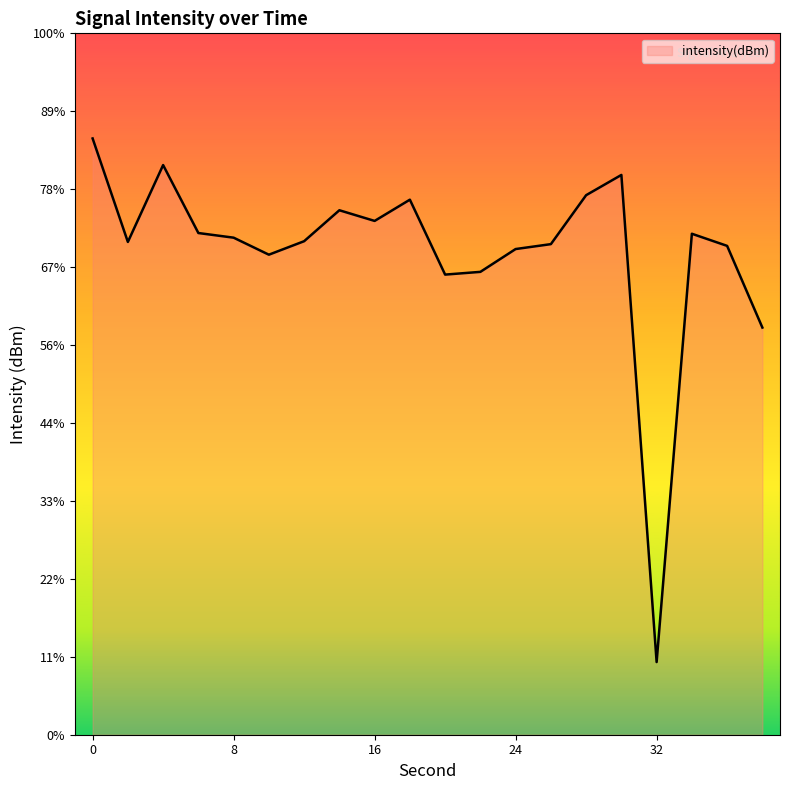

List the labels in order of value, smallest first.

32, 38, 20, 22, 10, 24, 36, 26, 2, 12, 8, 34, 6, 16, 14, 18, 28, 30, 4, 0